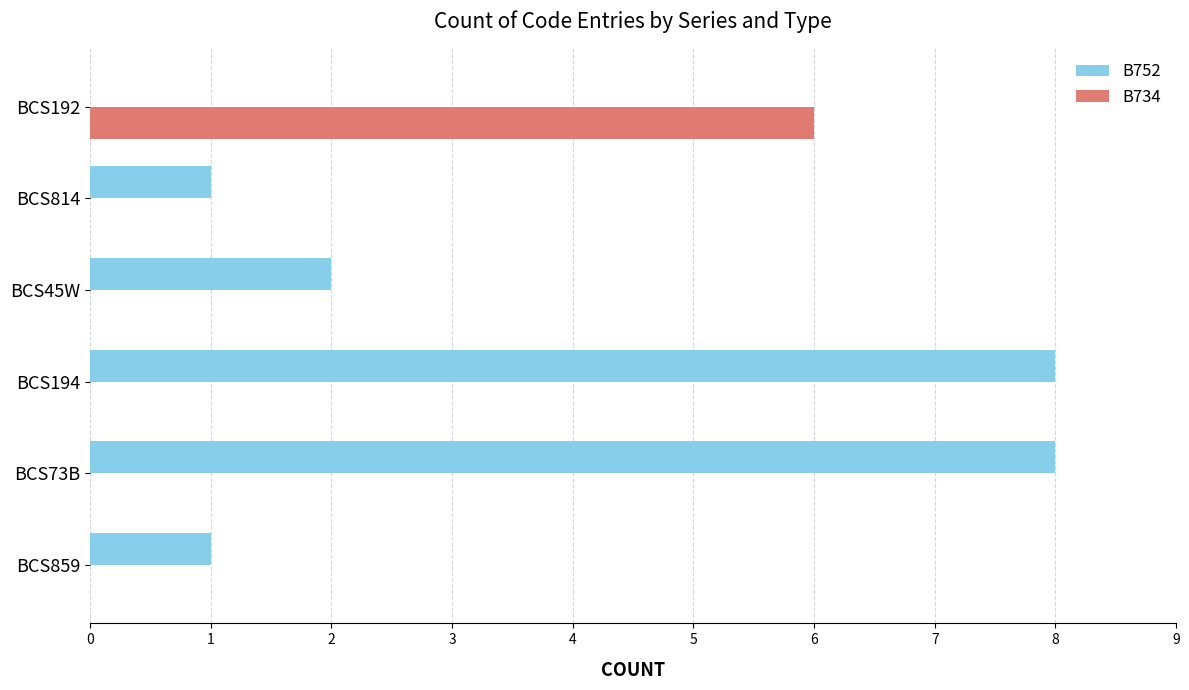

What is the sum of the B752 values at BCS194 and BCS859?

9